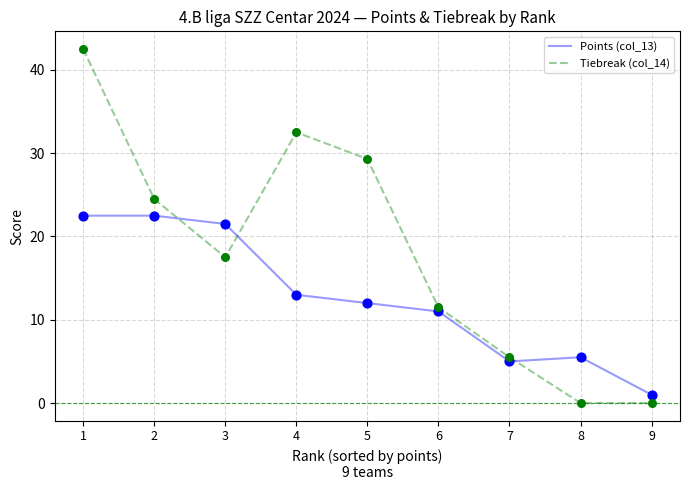

Which series has the largest total across all categories?

Tiebreak (col_14)